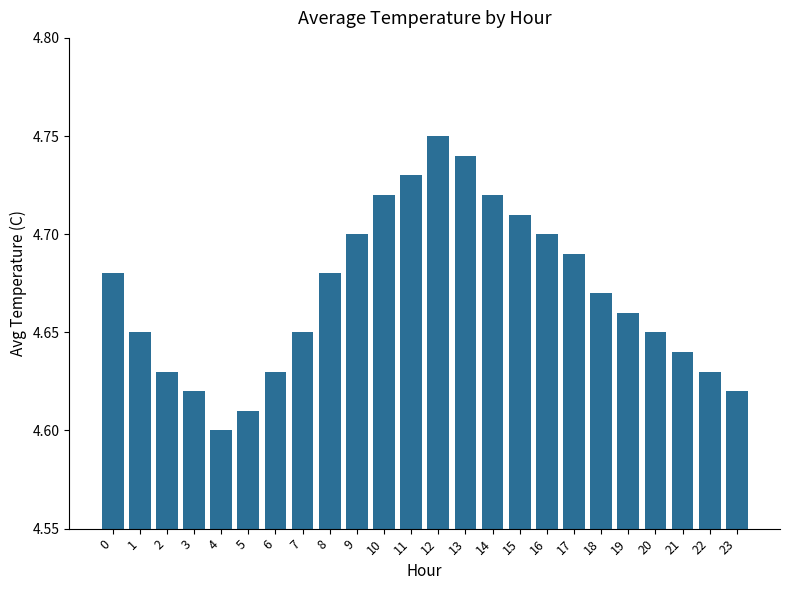

Which label corresponds to the largest value in the chart?

12